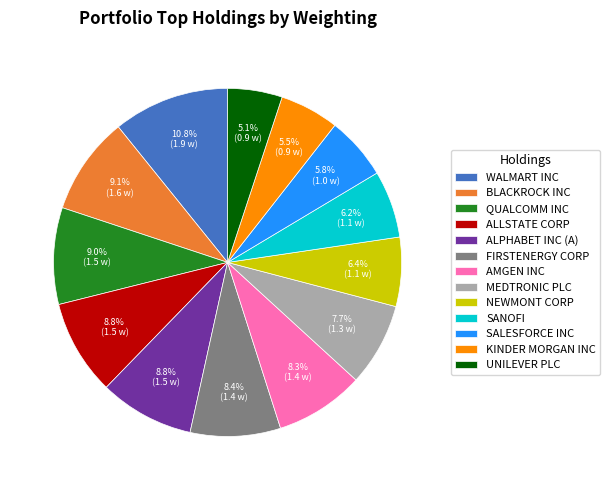

What portion of the pie excludes SALESFORCE INC?

94.2%